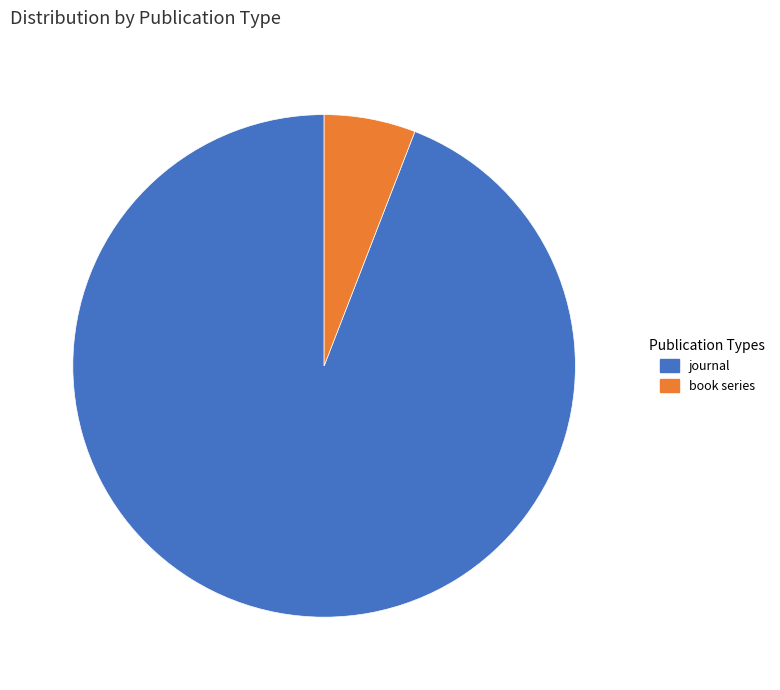

Do journal and book series together represent more than half of the pie?

Yes